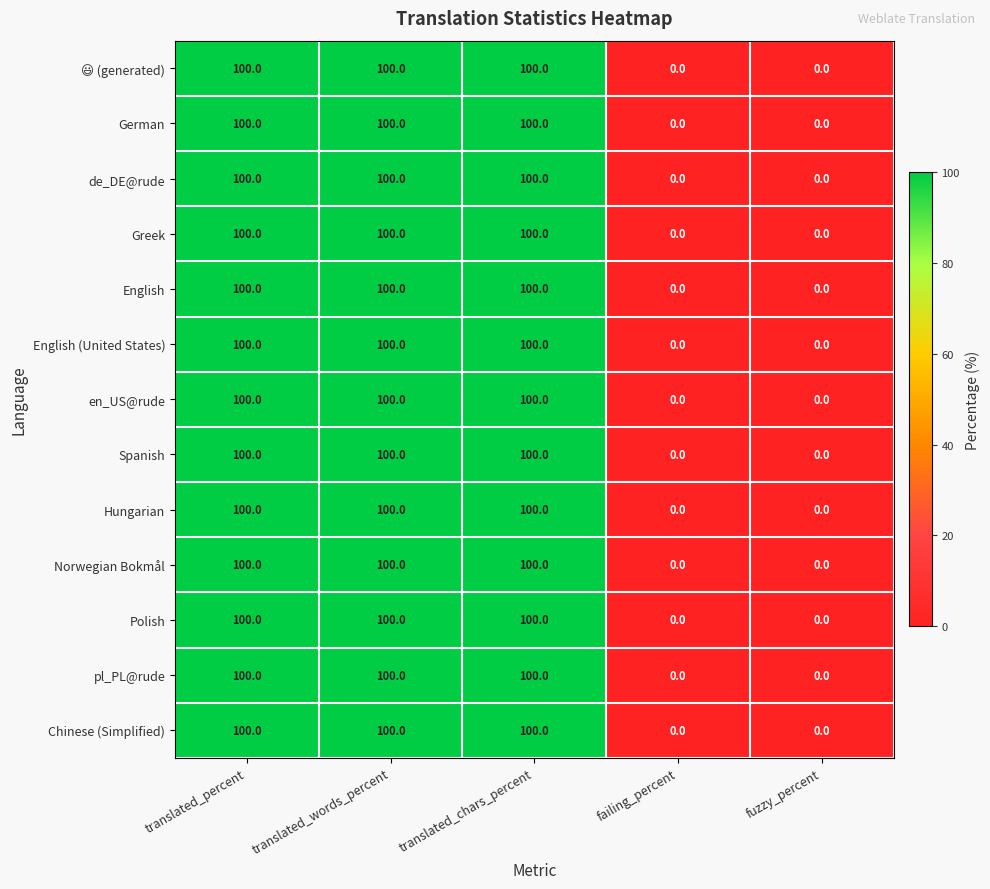

What is the average value of the Greek series?

60